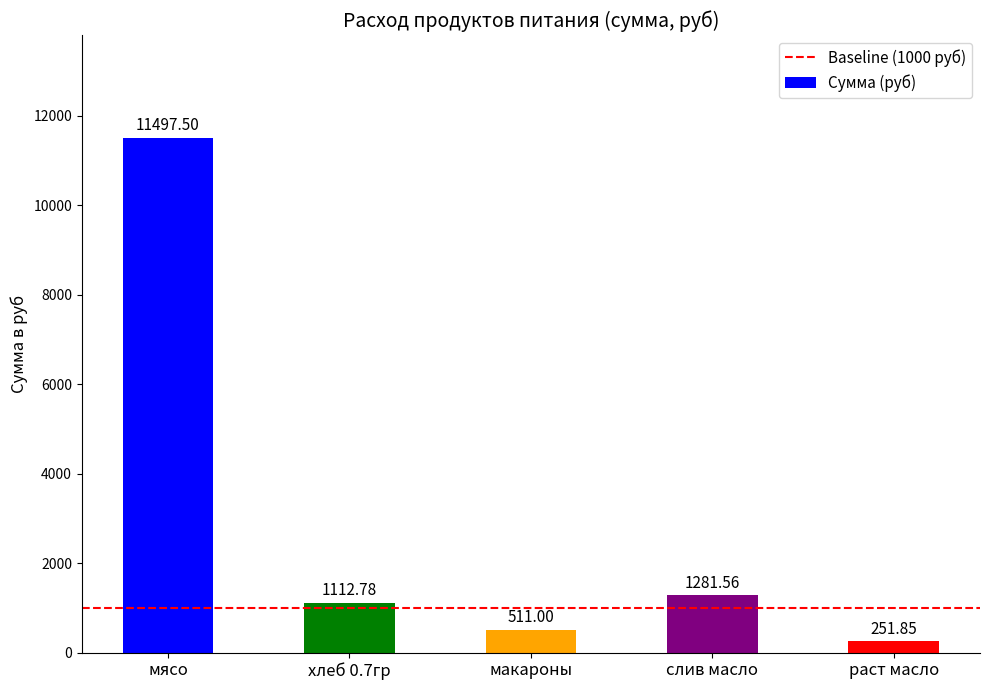

The chart shows a value of 1281.6 at слив масло. True or false?

True